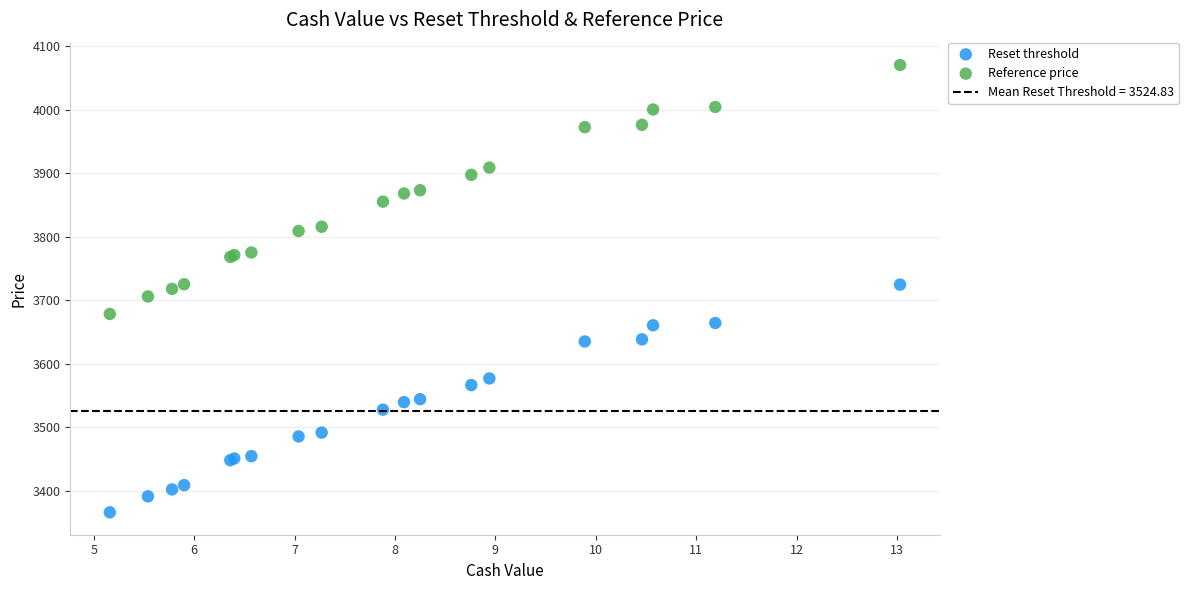

Which series reaches the maximum Y coordinate?

Reference price